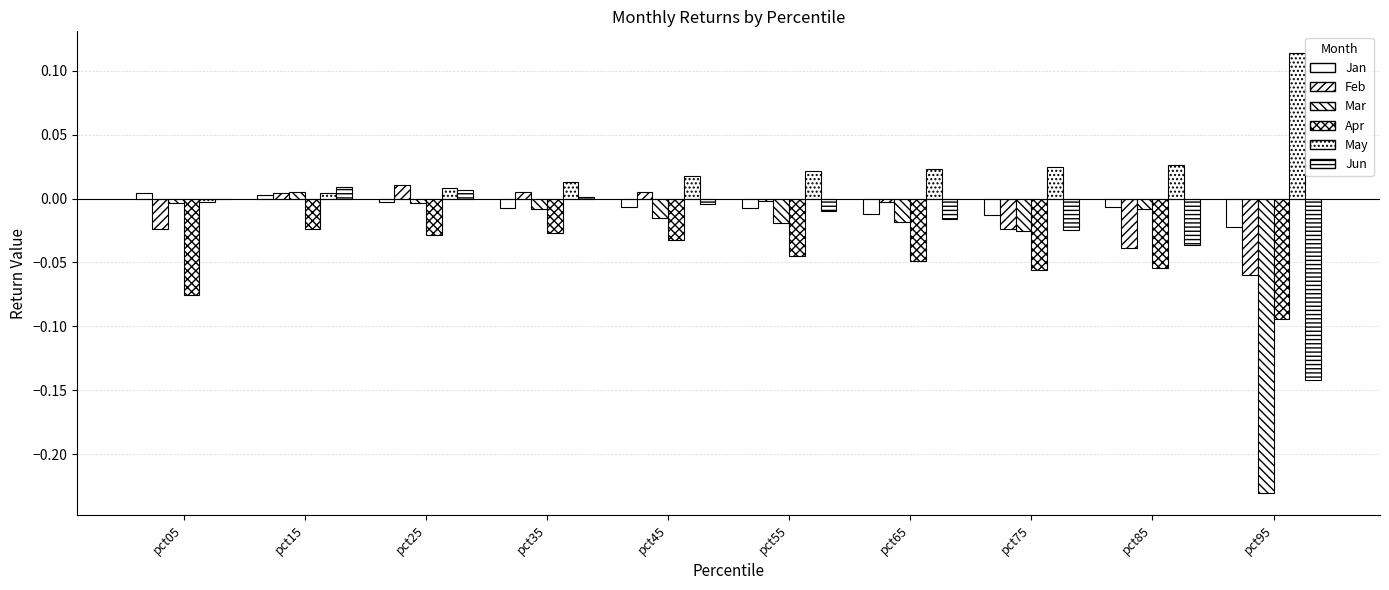

Are the bars horizontal?

No